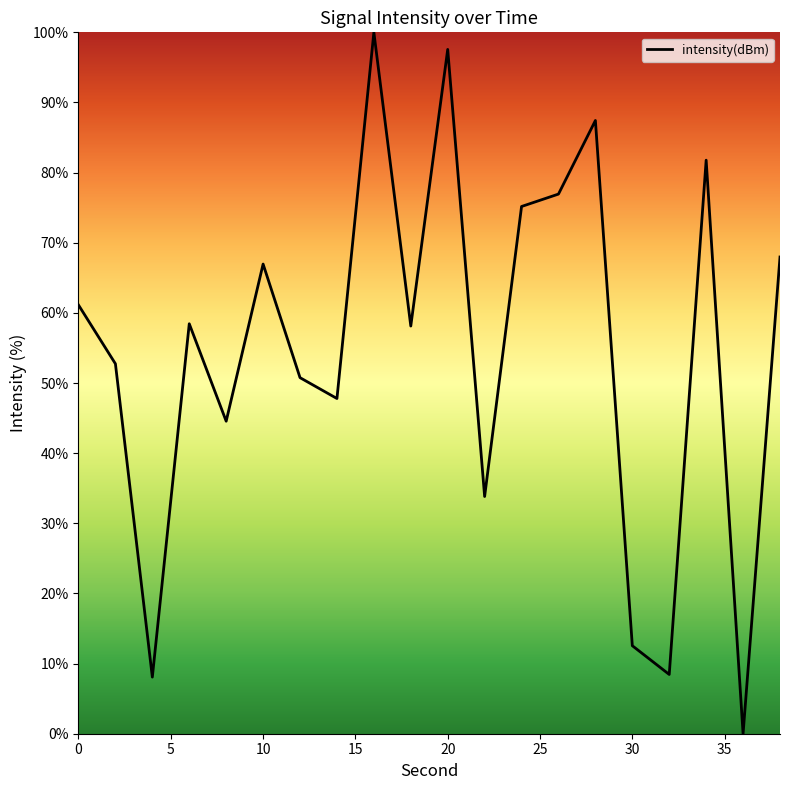

What is the difference between the maximum and minimum values?

100.0